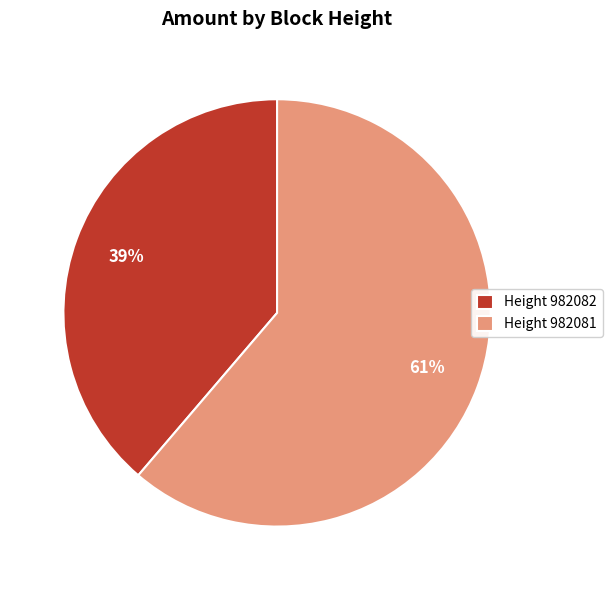

The Height 982081 slice represents 67% of the pie. True or false?

False